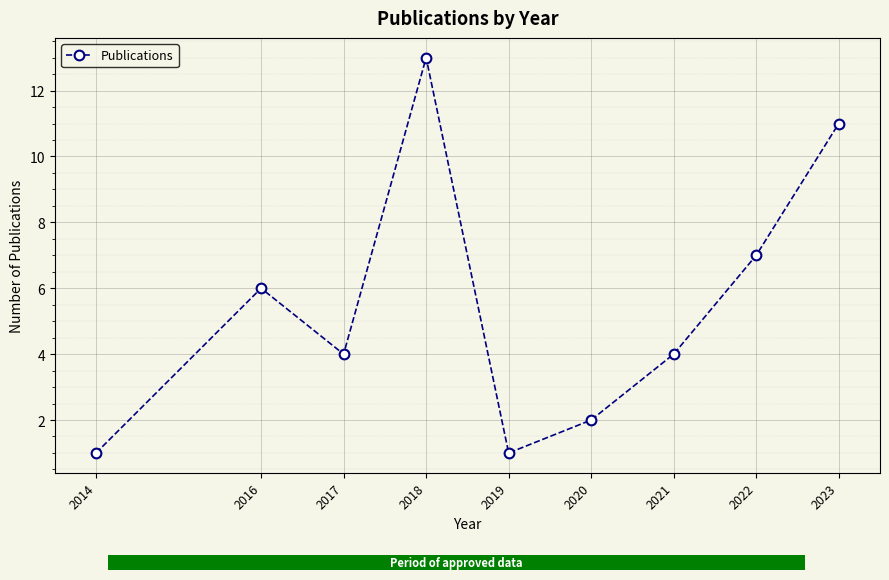

Is this an area chart (filled region under the line)?

No